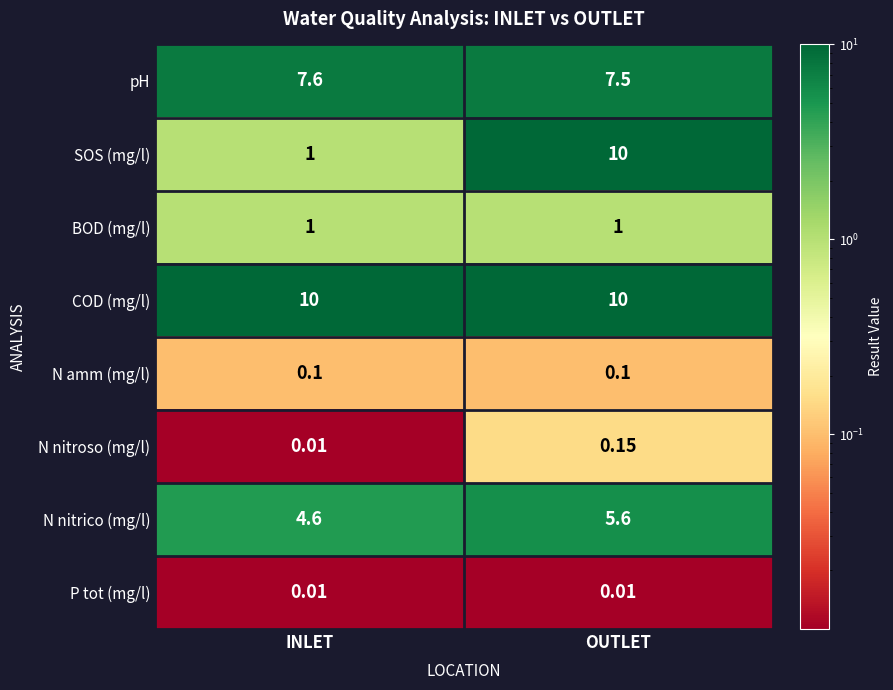

What is the total value across all series at OUTLET?

34.4